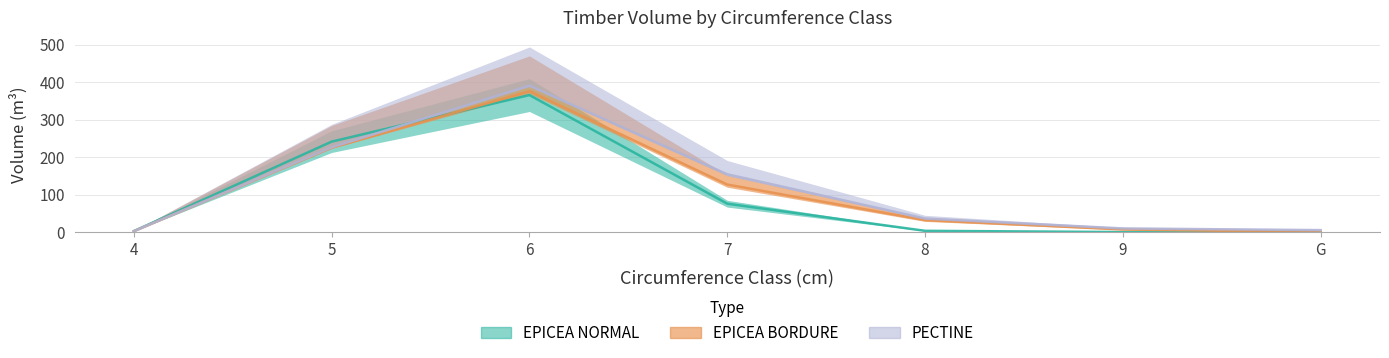

Where is EPICEA_NORMAL_vtgr nearest to the value 182?

5